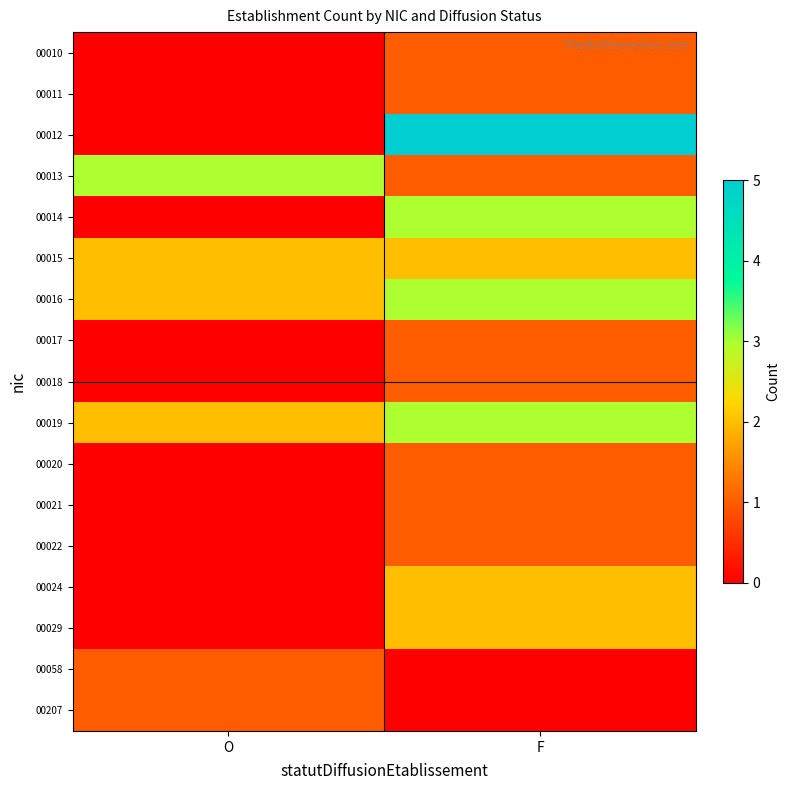

Reading left to right, list all the values displayed in this chart.

00010: O=0	F=1
00011: O=0	F=1
00012: O=0	F=5
00013: O=3	F=1
00014: O=0	F=3
00015: O=2	F=2
00016: O=2	F=3
00017: O=0	F=1
00018: O=0	F=1
00019: O=2	F=3
00020: O=0	F=1
00021: O=0	F=1
00022: O=0	F=1
00024: O=0	F=2
00029: O=0	F=2
00058: O=1	F=0
00207: O=1	F=0